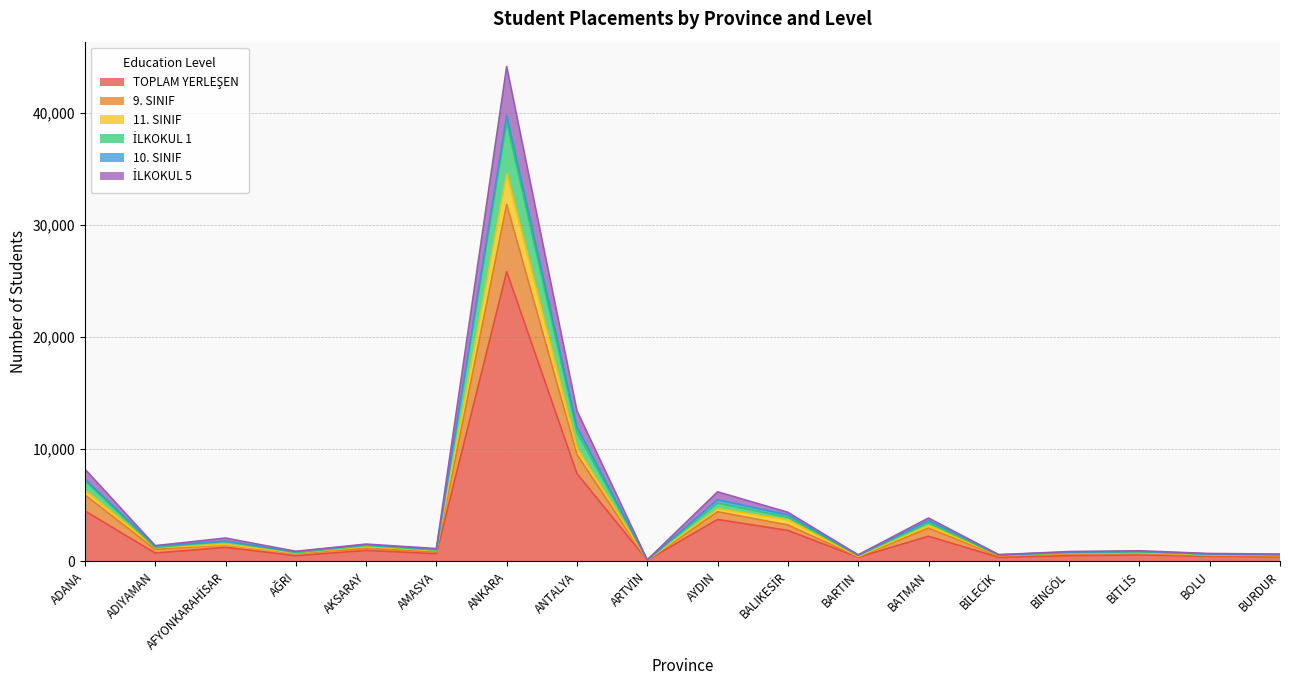

Which category has the highest value across all series?

ANKARA